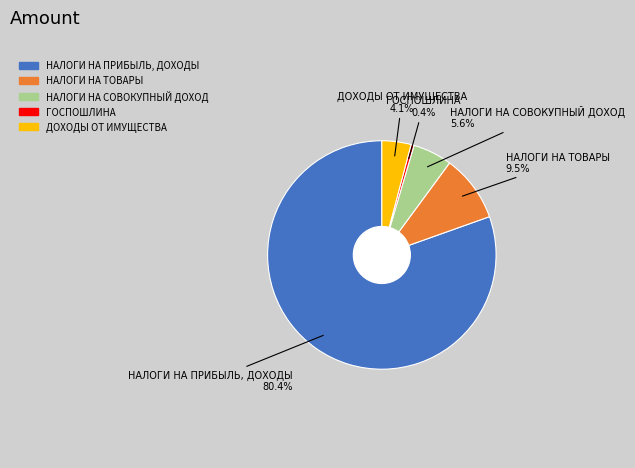

How many slices are in this pie chart?

5